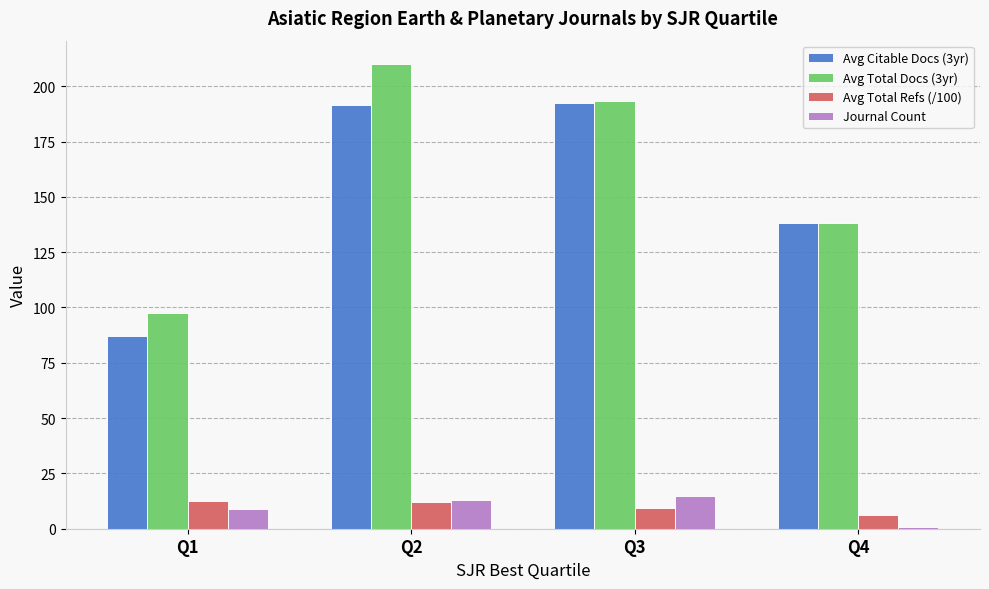

What is the value of the Avg Total Docs (3yr) bar at the 3rd from the left?

193.1